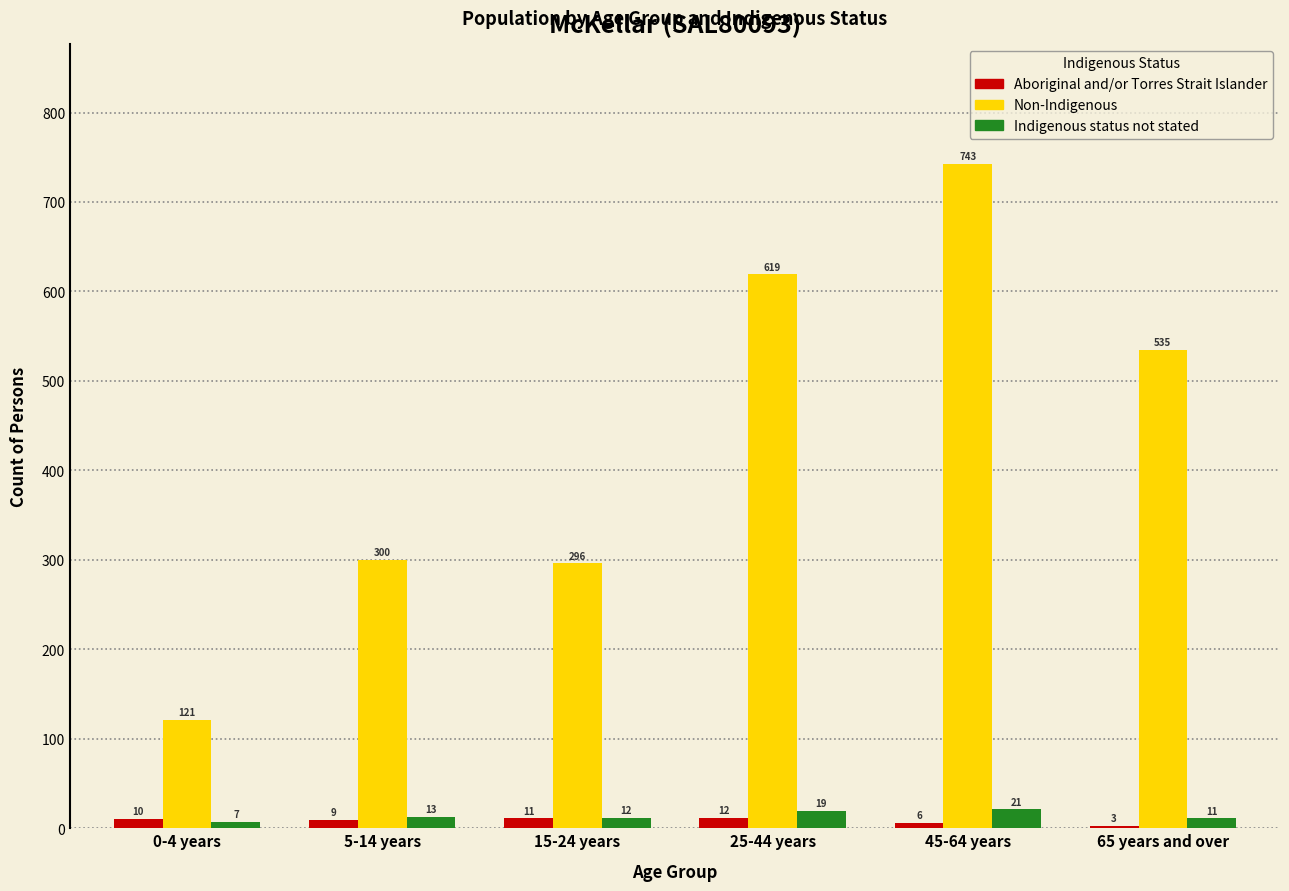

Reading left to right, extract all data points from this chart.

Aboriginal and/or Torres Strait Islander: 0-4 years=10	5-14 years=9	15-24 years=11	25-44 years=12	45-64 years=6	65 years and over=3
Non-Indigenous: 0-4 years=121	5-14 years=300	15-24 years=296	25-44 years=619	45-64 years=743	65 years and over=535
Indigenous status not stated: 0-4 years=7	5-14 years=13	15-24 years=12	25-44 years=19	45-64 years=21	65 years and over=11